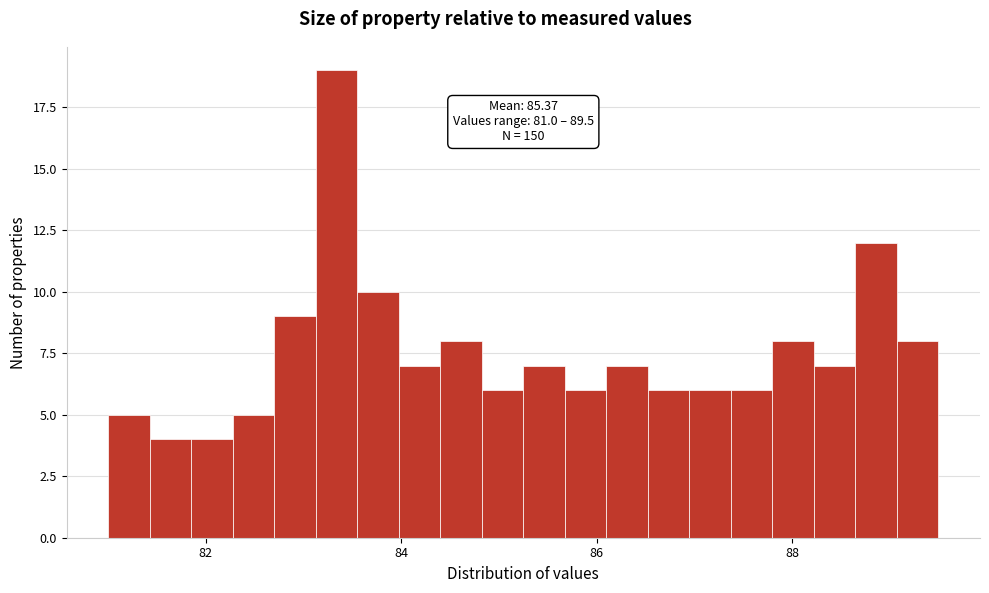

Read against the x-axis, roughly where is the centre of the tallest bar?

83.4